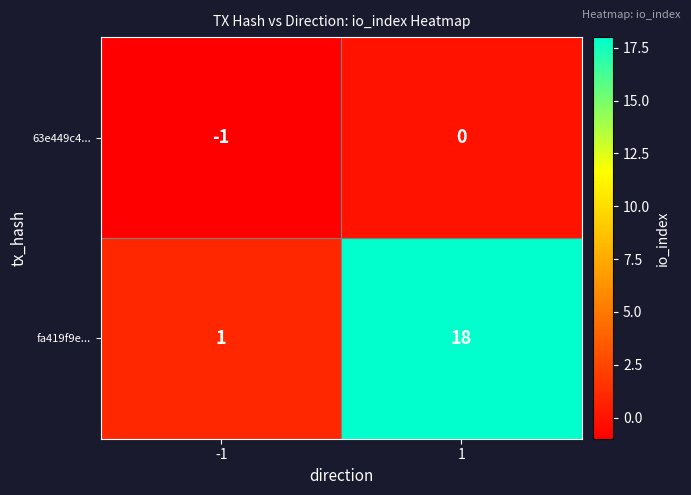

Reading left to right, list all the values displayed in this chart.

63e449c4...: -1	0
fa419f9e...: 1	18